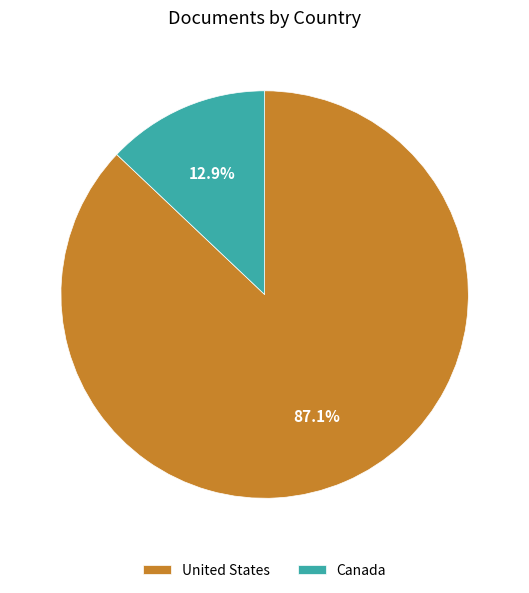

Which slice is the smallest?

Canada